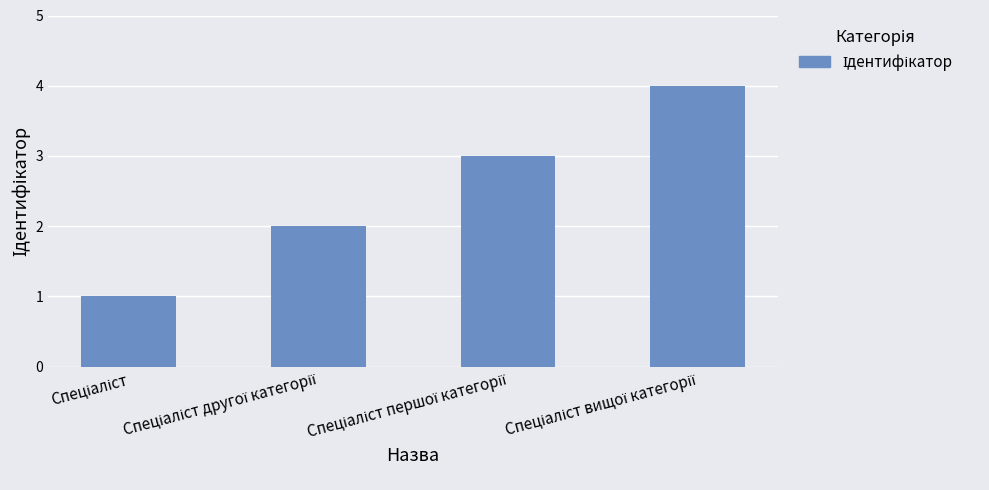

What is the maximum value shown in the chart?

4